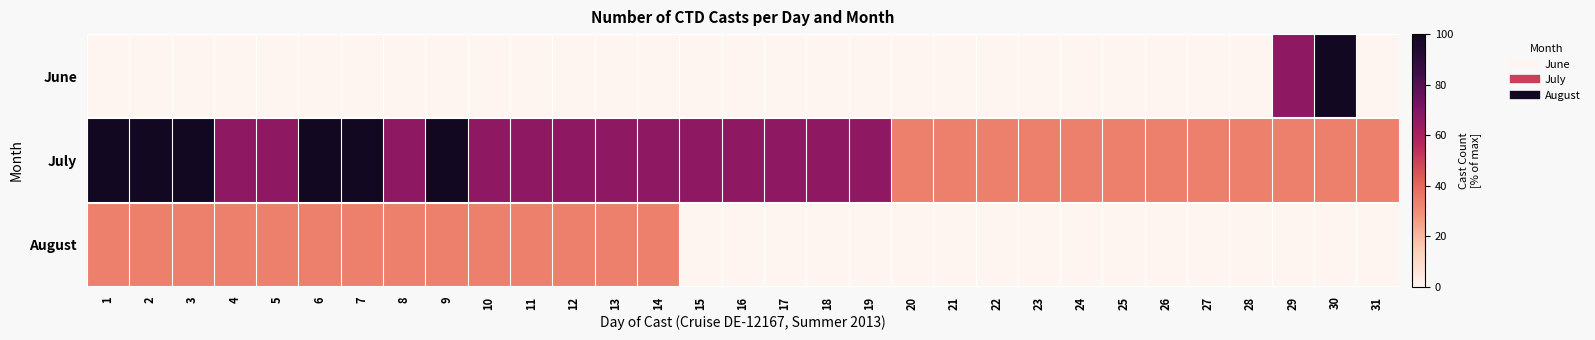

What is the total value across all series at 21?

33.3